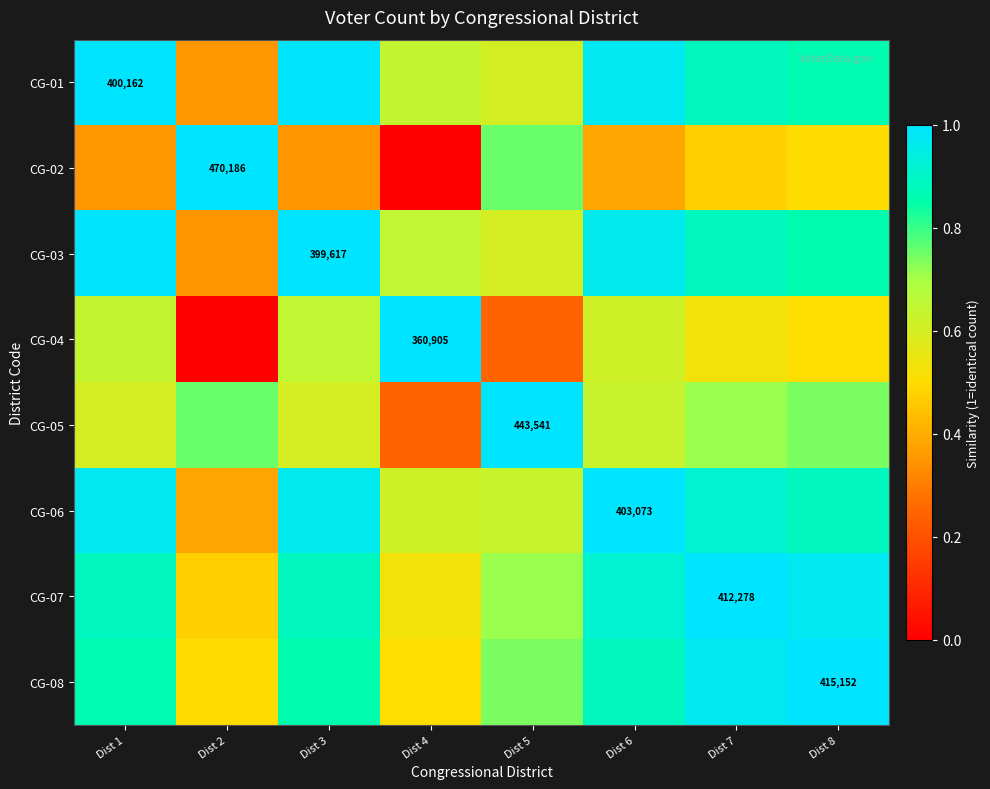

What value does the CG-05 series have at Dist 1?

0.6